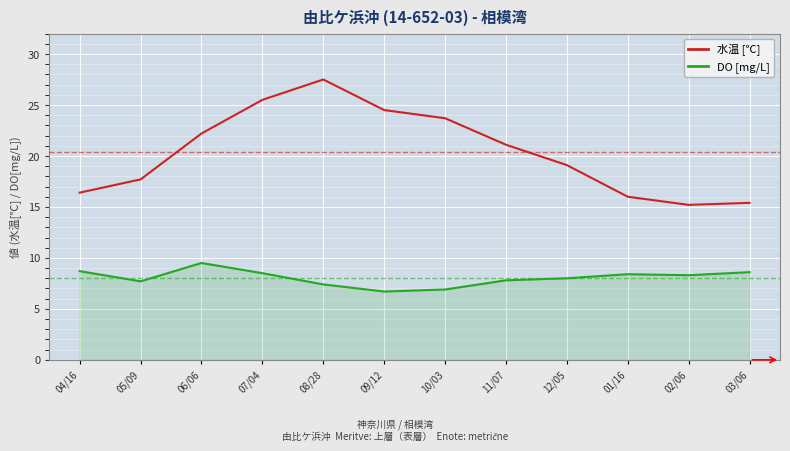

What is the total value across all series at 11/07?

28.9